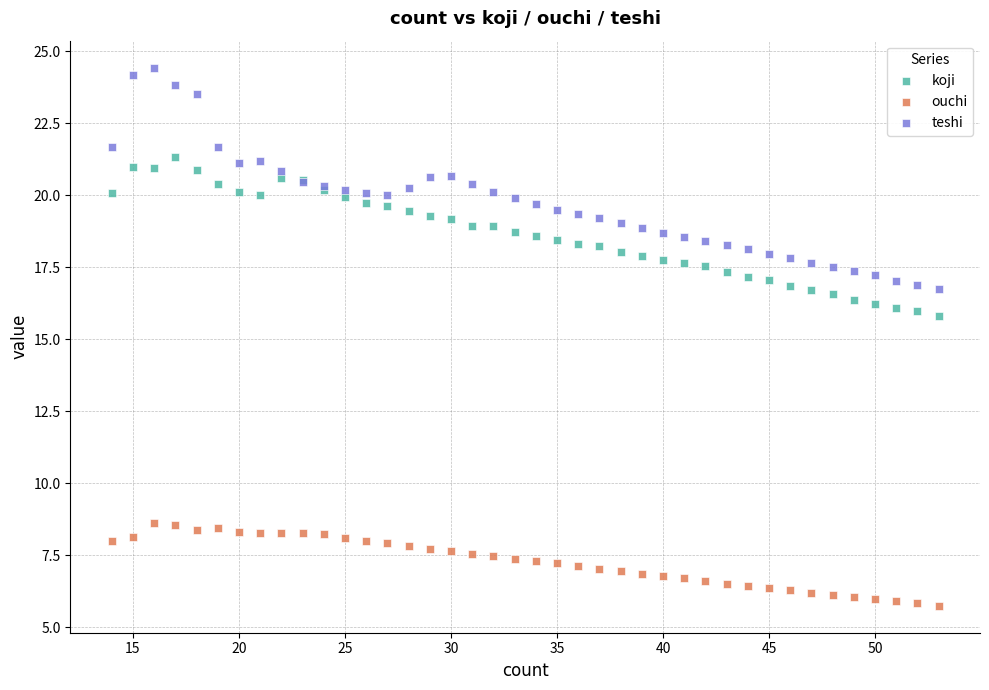

What are all the series names shown in the legend?

koji, ouchi, teshi